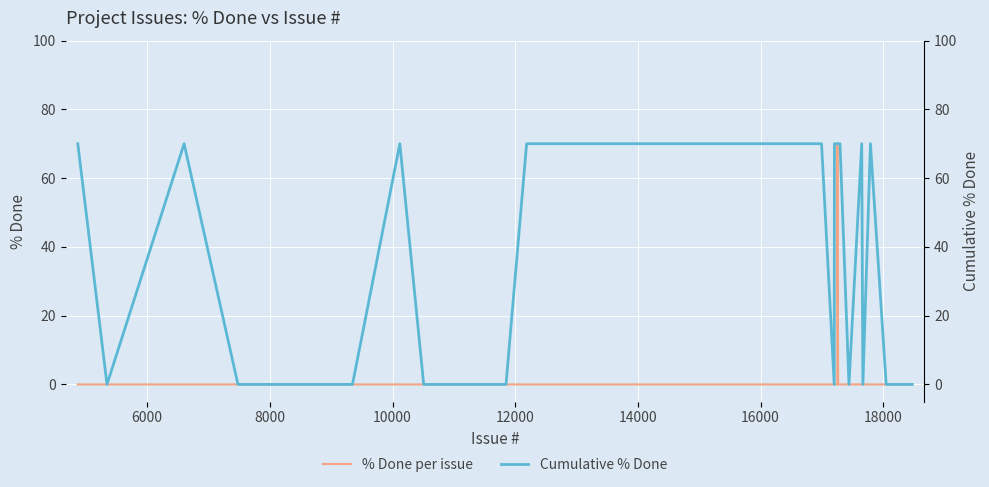

What is the highest value of the % Done per issue series?

70